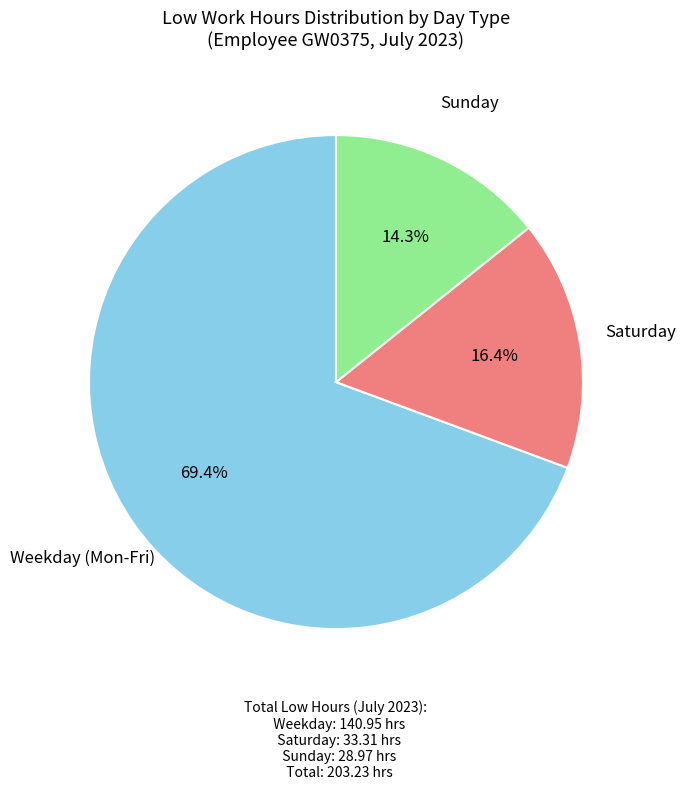

Is there a majority slice in this chart?

Yes